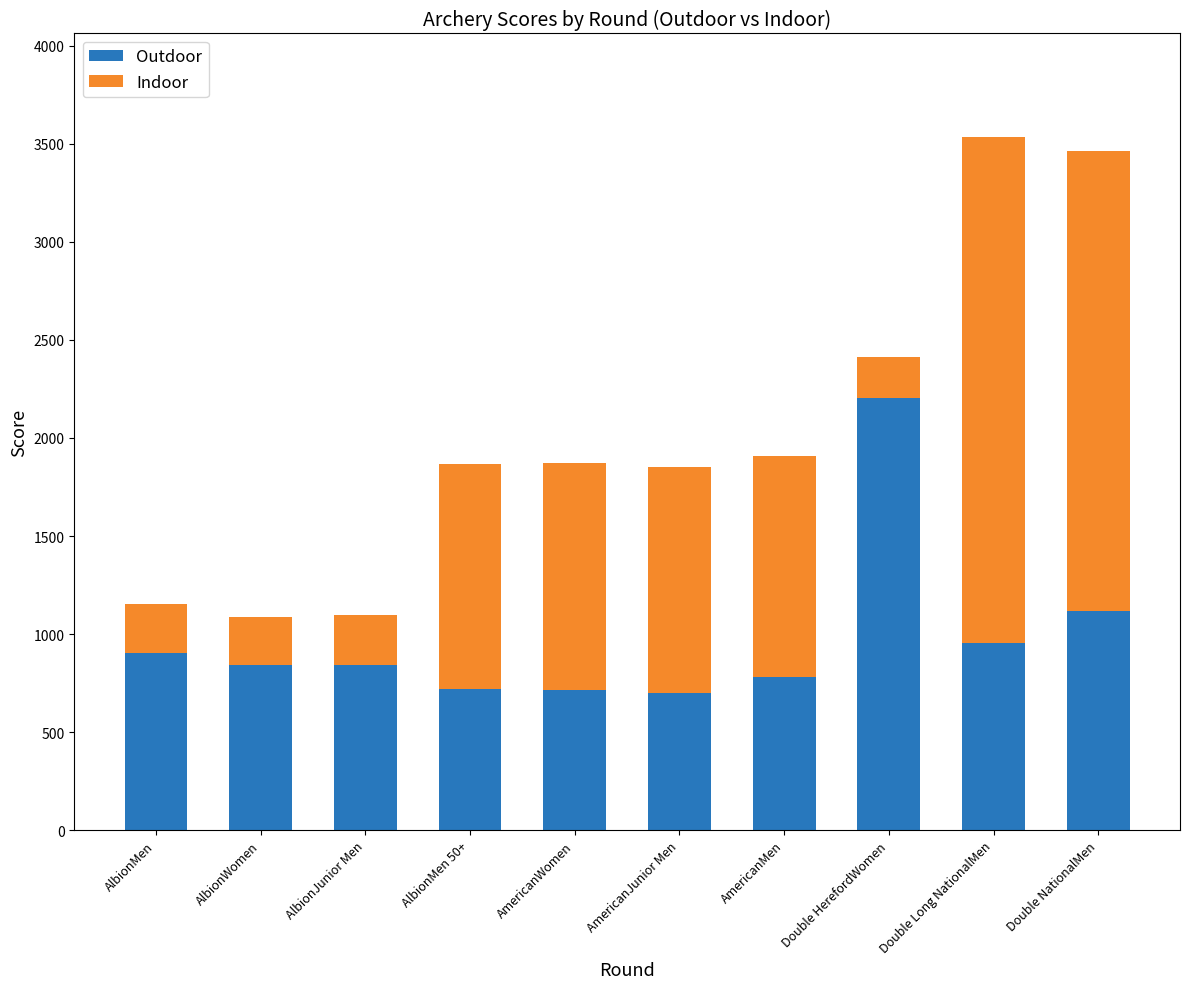

What is the difference between the Outdoor values at Double Long NationalMen and AmericanWomen?

240